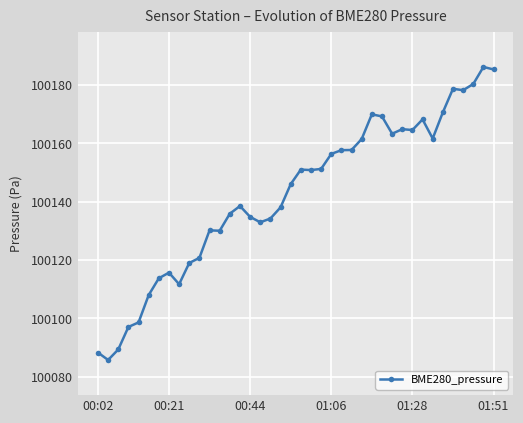

What is the average value?

100142.4